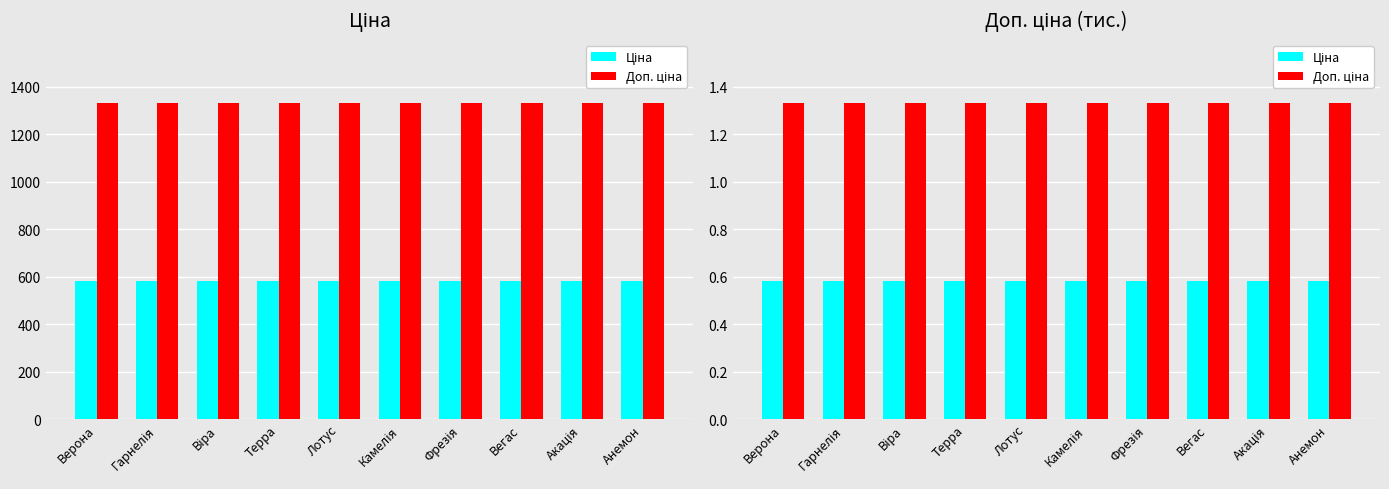

What is the value of the Доп. ціна bar at the 10th from the left?

1.3